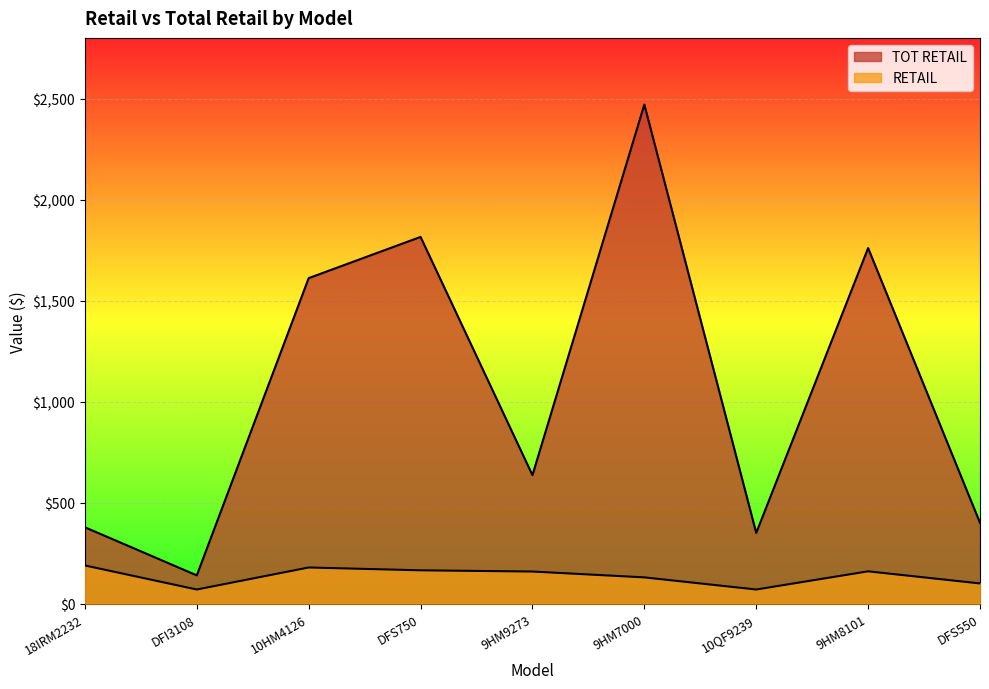

What is the value of the RETAIL point at the 8th from the left?

160.0